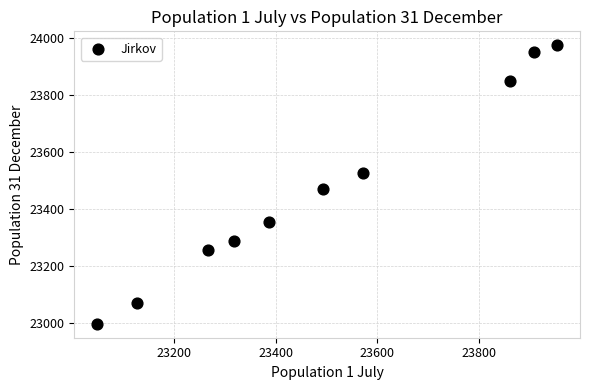

What is the range of Y values (max minus min)?

976